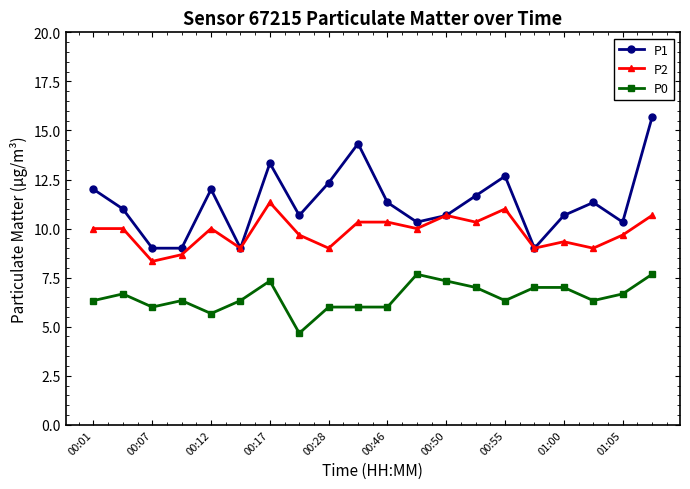

Which series has the largest range (max minus min)?

P1